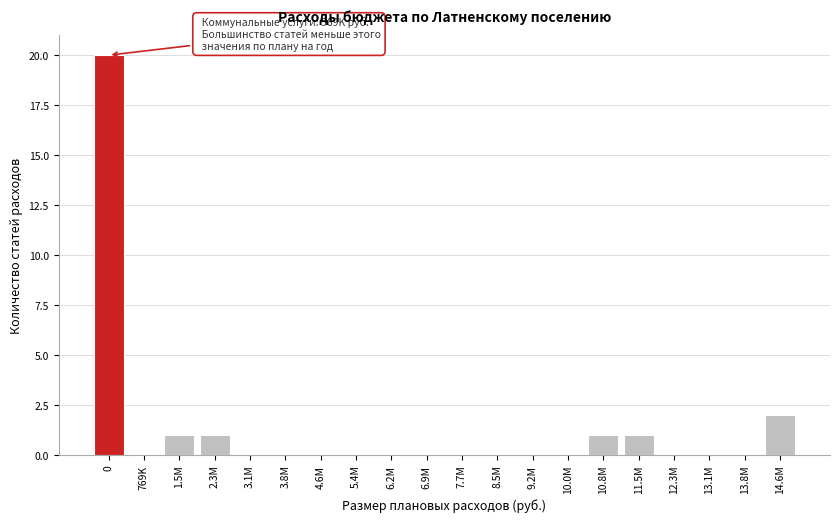

Reading right to left, transcribe all the data shown in this chart.

14.6M=2	13.8M=0	13.1M=0	12.3M=0	11.5M=1	10.8M=1	10.0M=0	9.2M=0	8.5M=0	7.7M=0	6.9M=0	6.2M=0	5.4M=0	4.6M=0	3.8M=0	3.1M=0	2.3M=1	1.5M=1	769K=0	0=20